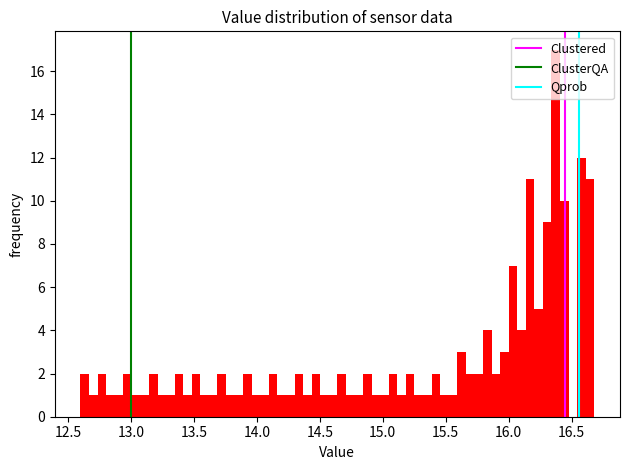

Read against the x-axis, roughly where is the centre of the tallest bar?

16.35